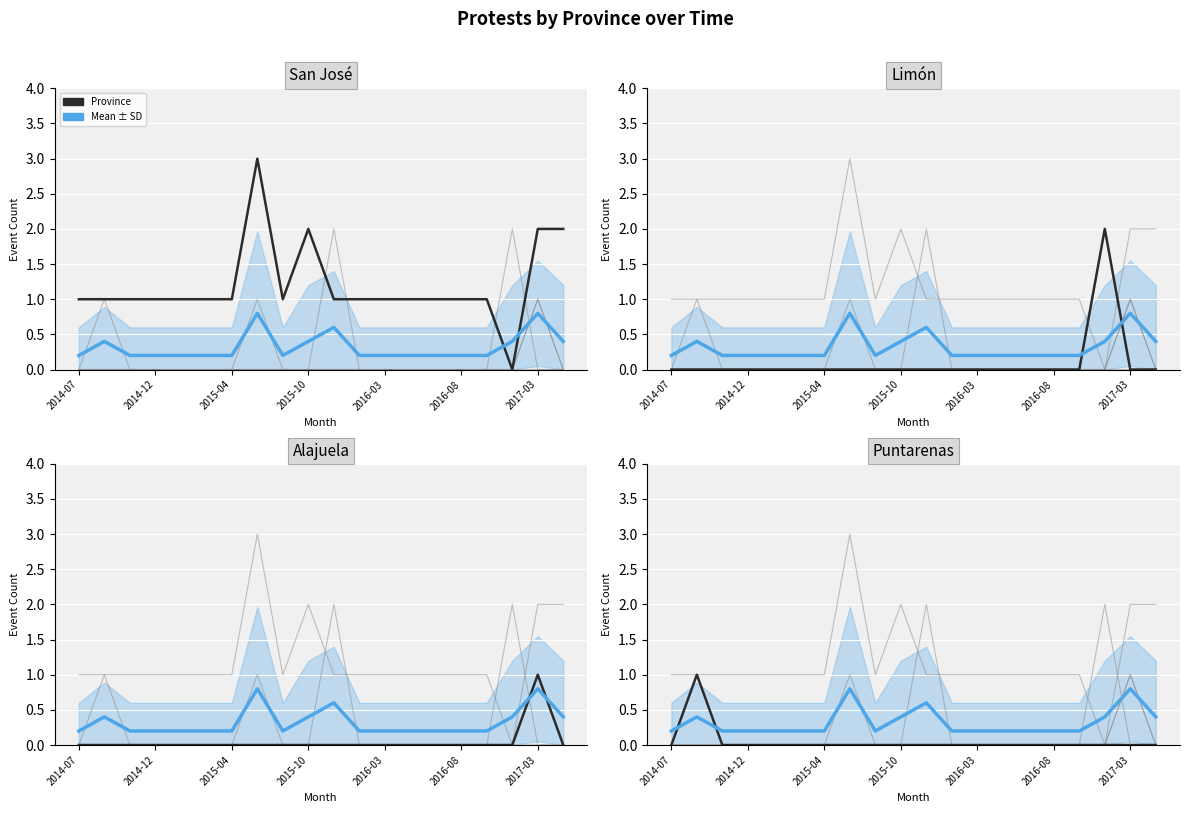

How many lines are shown in the chart?

5